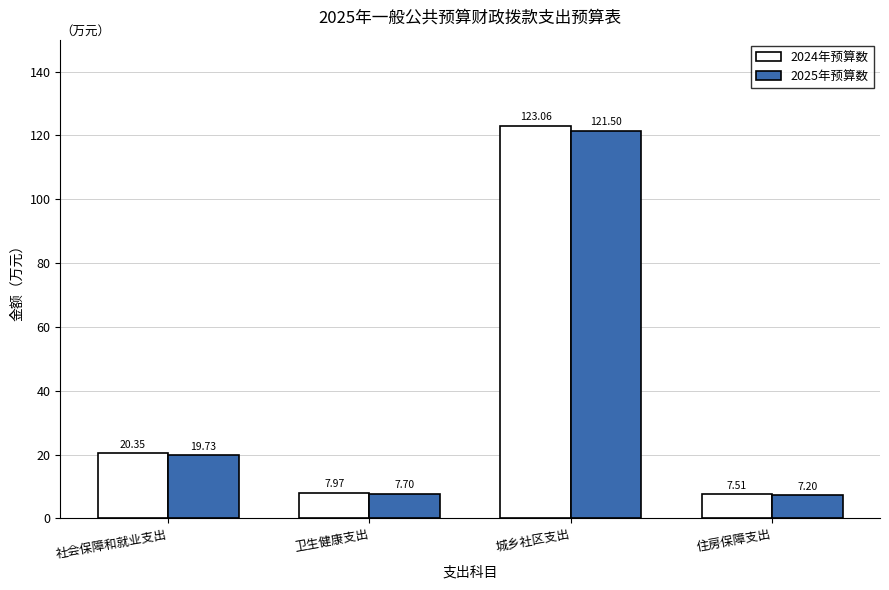

What is the smallest value displayed?

7.2